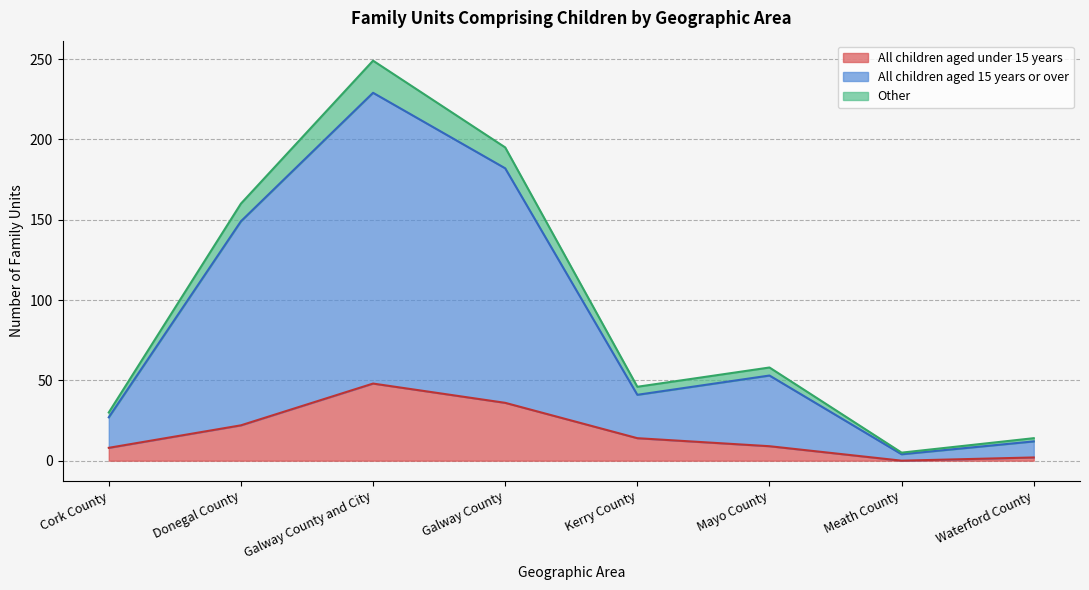

How many categories are shown in the chart?

8